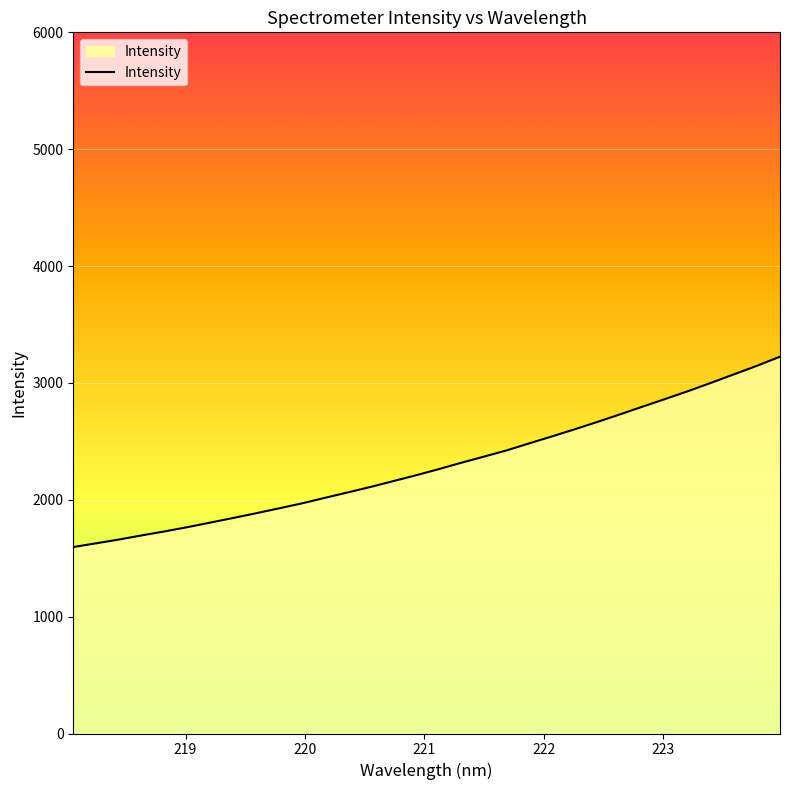

Reading left to right, list all the values displayed in this chart.

1595.5	1627.5	1659.8	1695.4	1729.3	1765.7	1804.7	1844.0	1884.2	1925.9	1968.3	2015.2	2061.6	2108.4	2158.4	2208.4	2261.2	2316.1	2369.1	2422.6	2483.2	2543.0	2604.1	2667.4	2732.4	2799.3	2865.1	2932.3	3002.8	3075.2	3147.5	3224.3